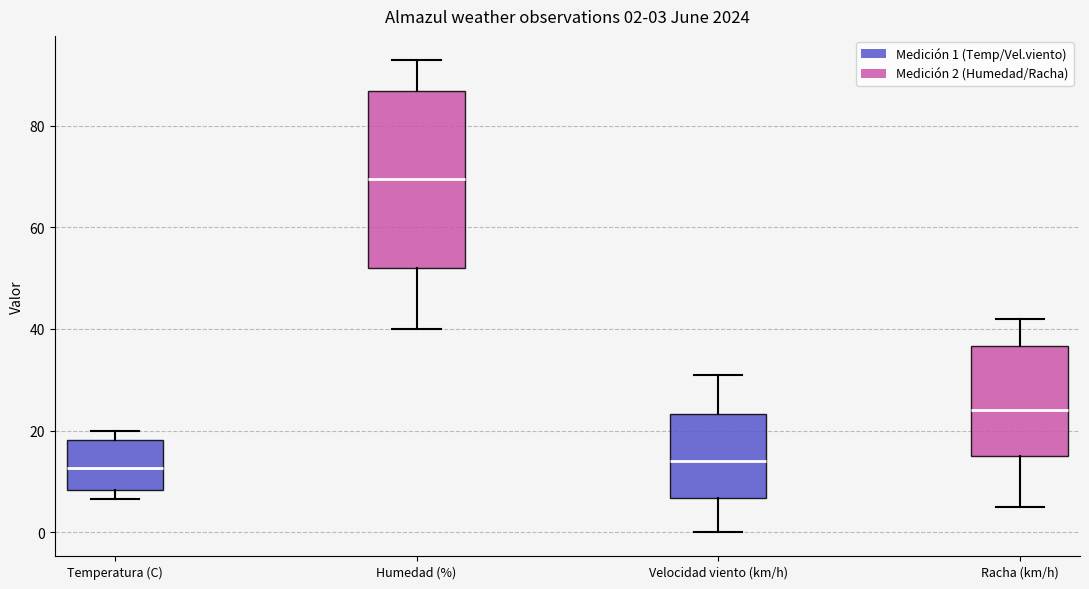

Which box is the tallest, from its lower edge to its upper edge?

Humedad (%)